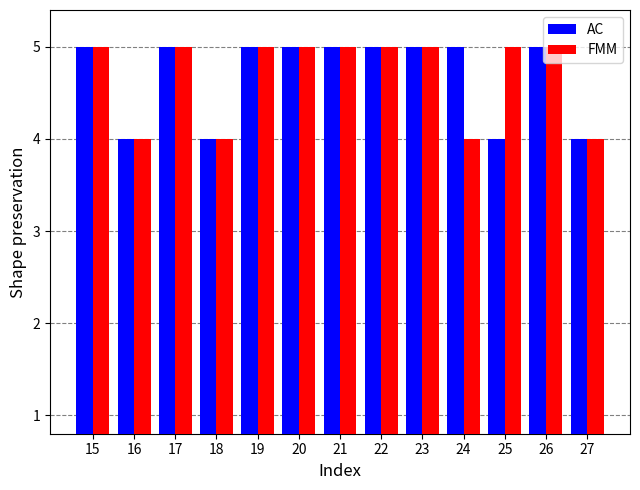

What is the value of the FMM bar at the 7th from the left?

5